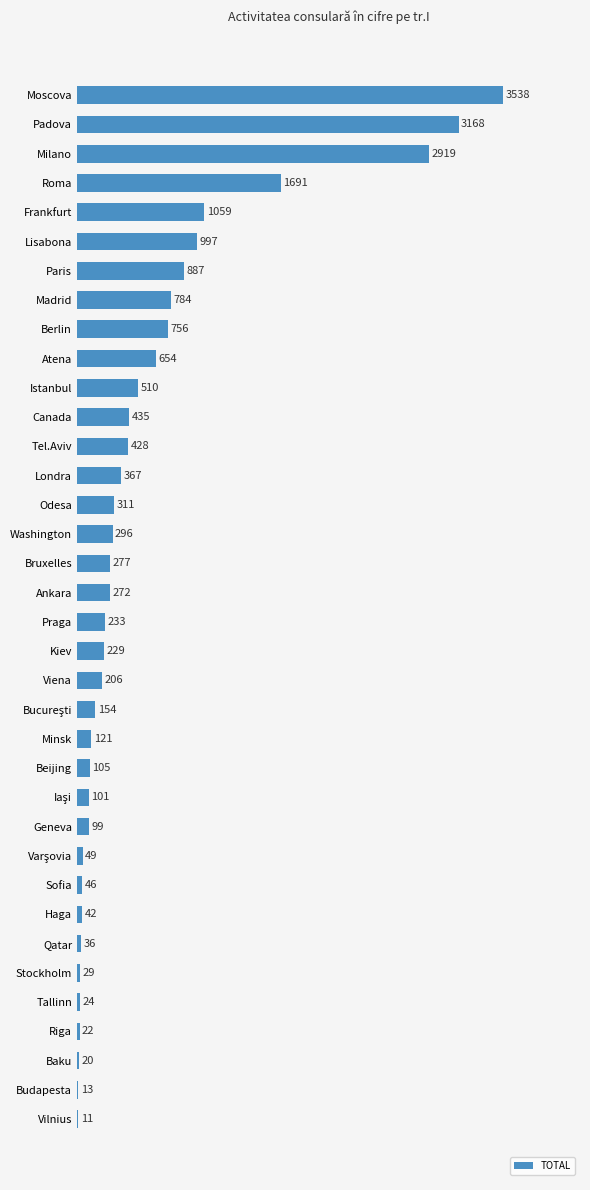

How many distinct data groups are displayed?

1